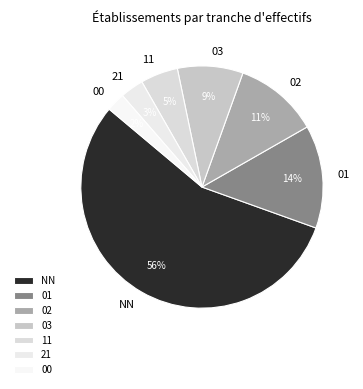

Combined, do 01 and 03 account for over 50%?

No